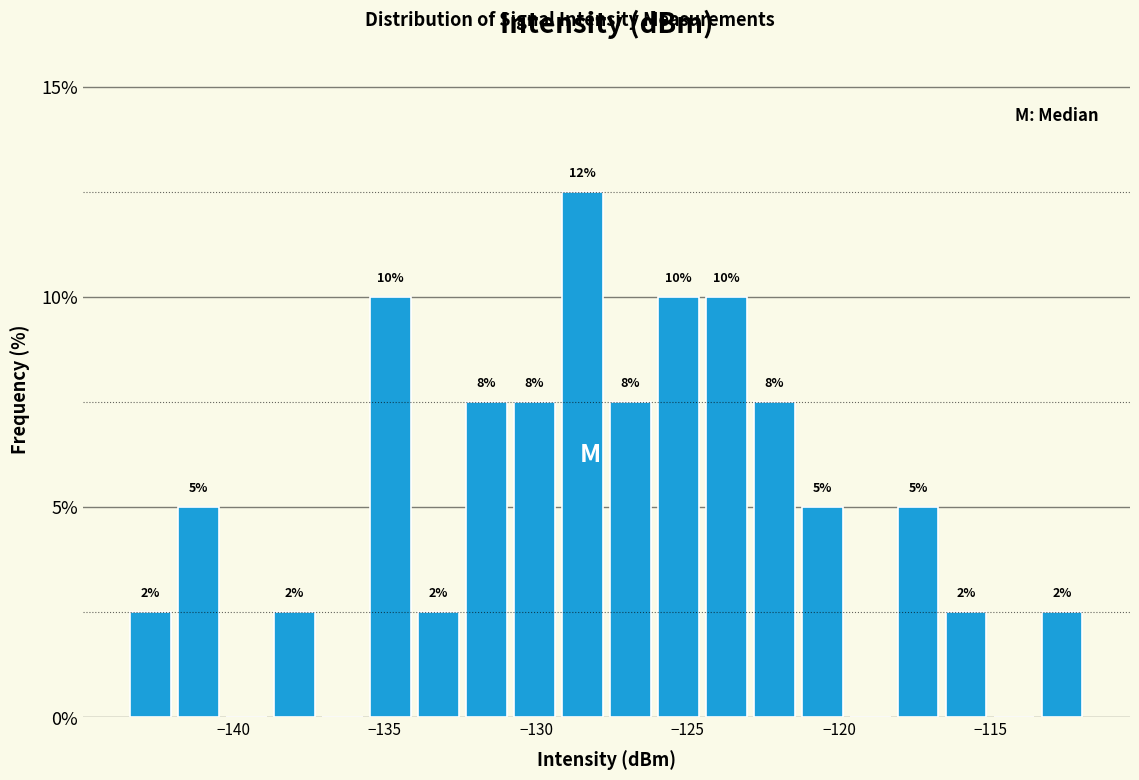

Read against the x-axis, roughly where is the centre of the tallest bar?

-128.5